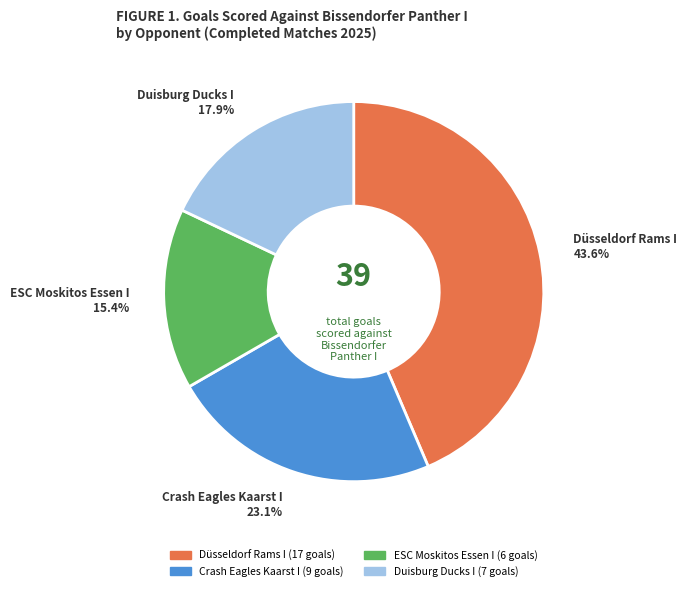

How many slices are in this pie chart?

4